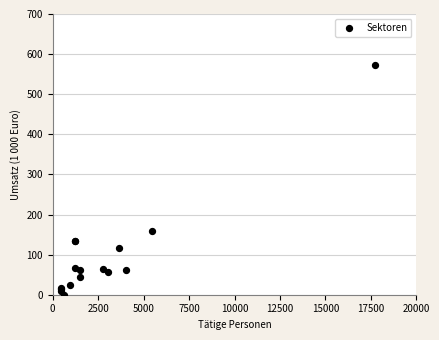

What Y value in the scatter plot is closest to 286?

157.7